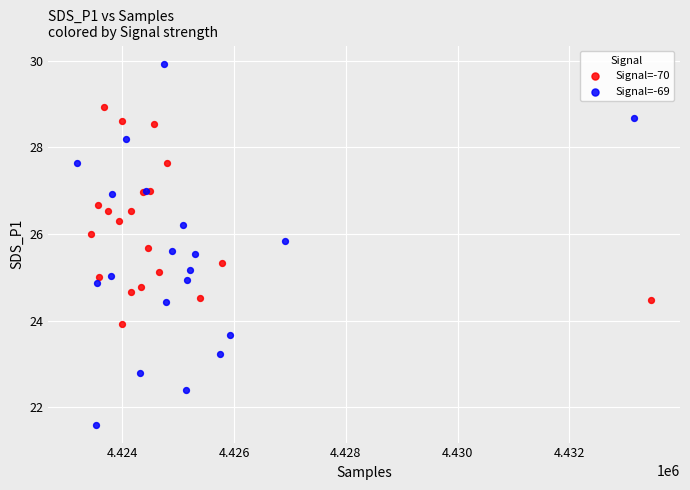

What are all the series names shown in the legend?

Signal=-70, Signal=-69